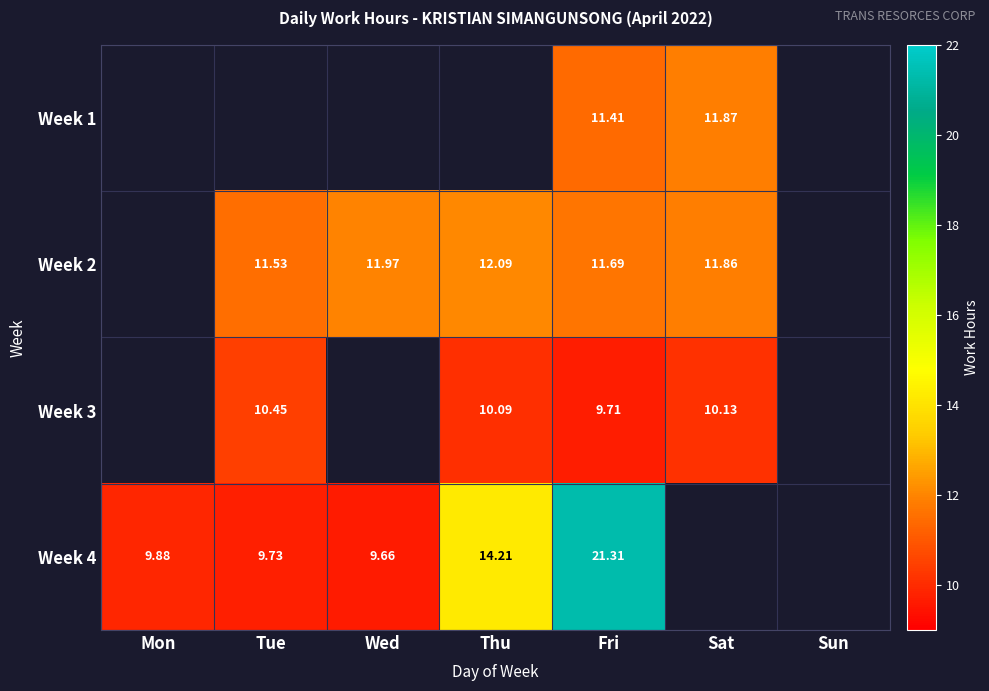

What value does the Week 1 series have at Sat?

11.9